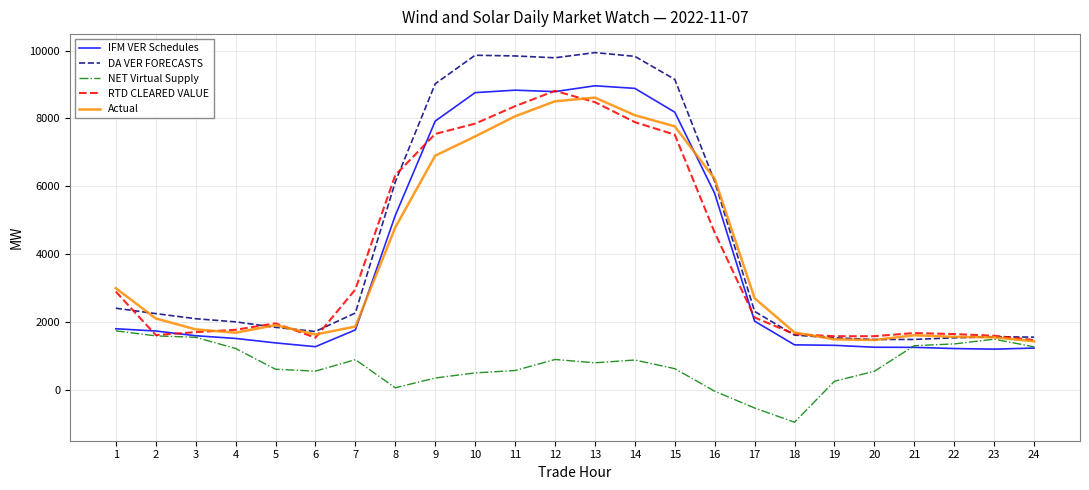

What is the difference between the second highest and minimum values in the IFM VER Schedules series?

7674.7